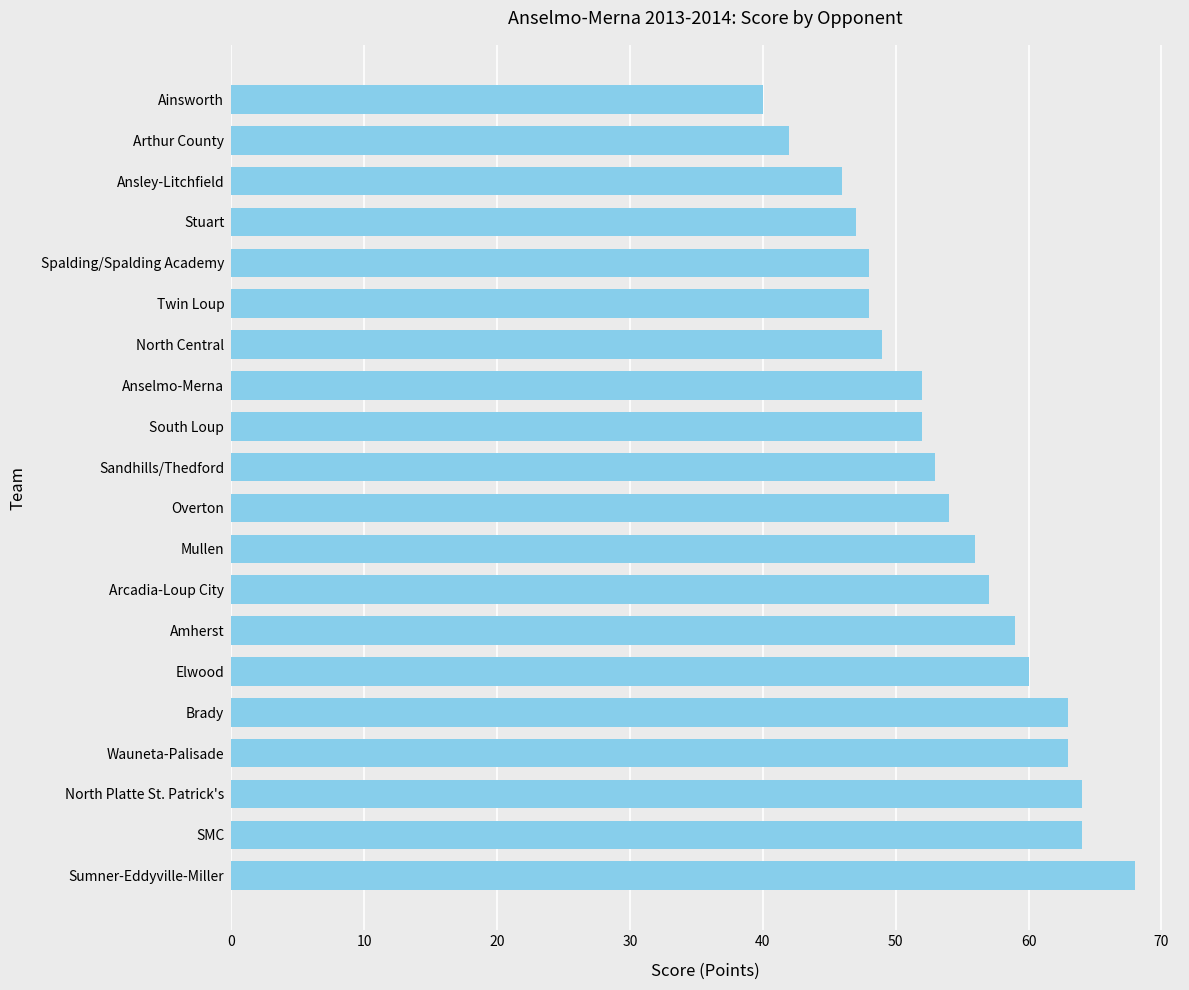

What is the difference between the second highest and minimum values?

24